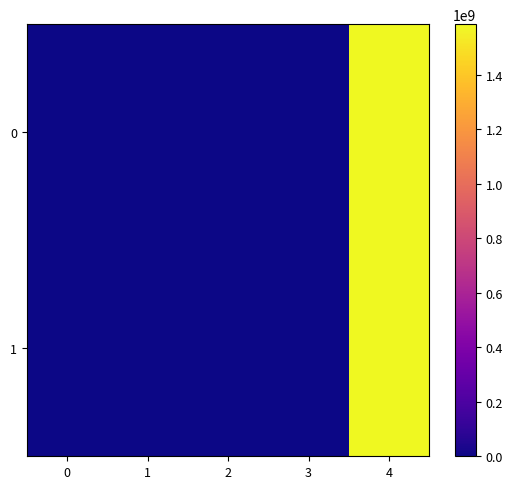

What is the spread (max minus min) of values at 0?

2.0